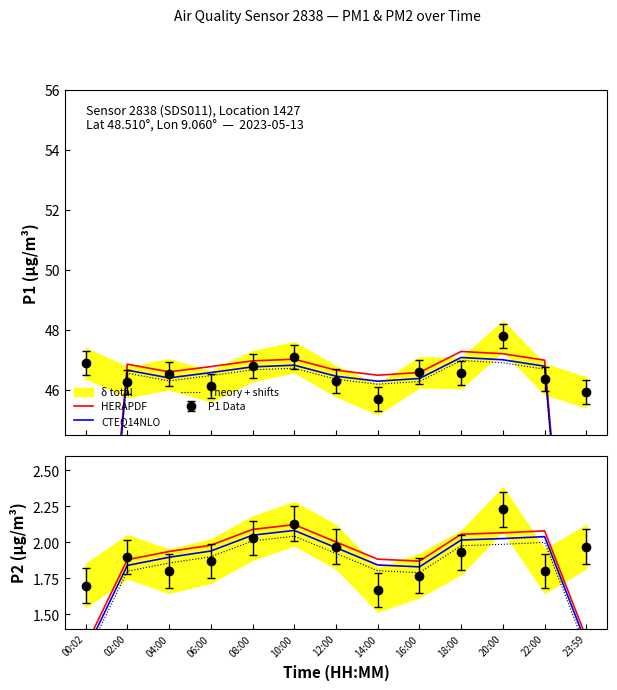

At which label is HERAPDF closest to 1?

00:02